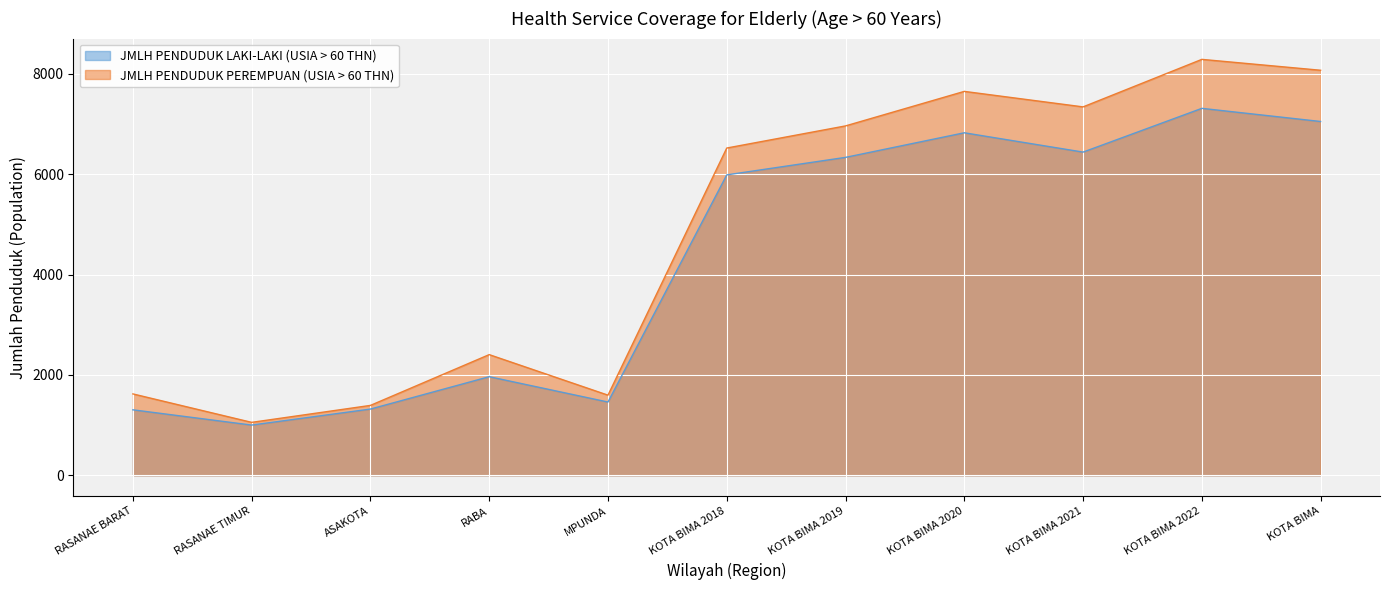

What is the value of the JMLH PENDUDUK LAKI-LAKI (USIA > 60 THN) point at the 10th from the left?

7313